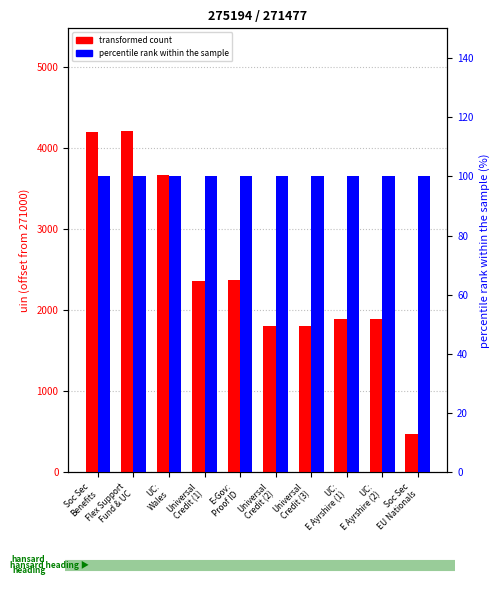

The transformed count series shows 477 at Soc Sec
EU Nationals. True or false?

True